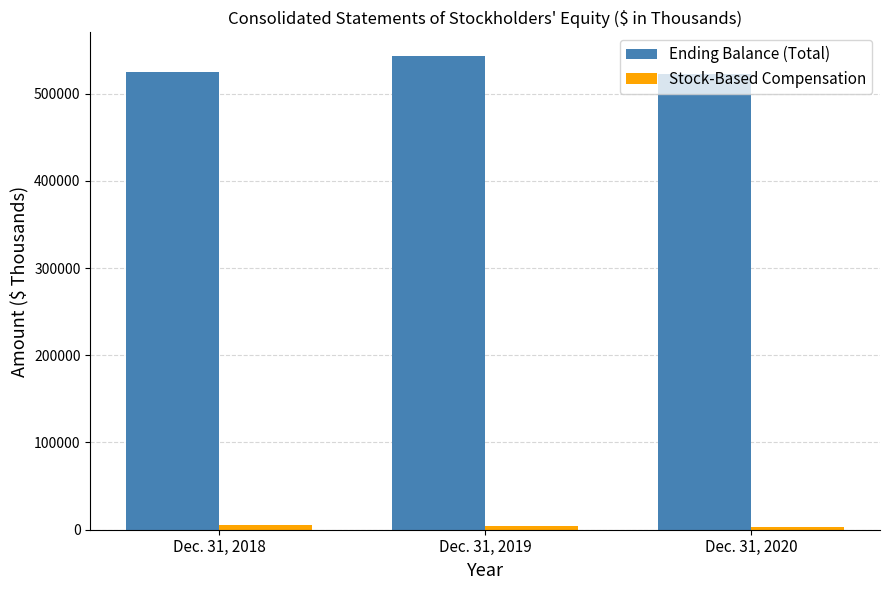

At which category is the sum across all series the highest?

Dec. 31, 2019